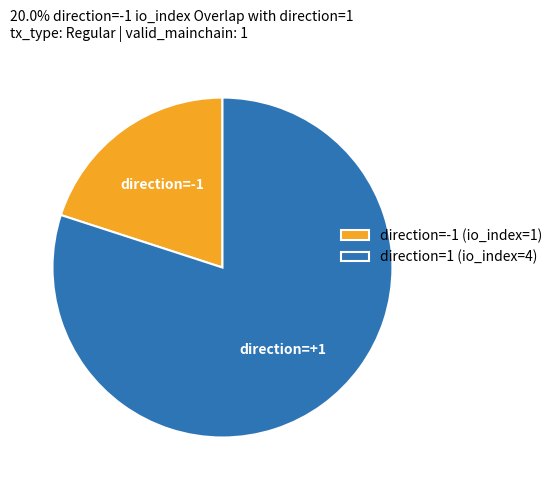

Which slice is the largest?

direction=1 (io_index=4)